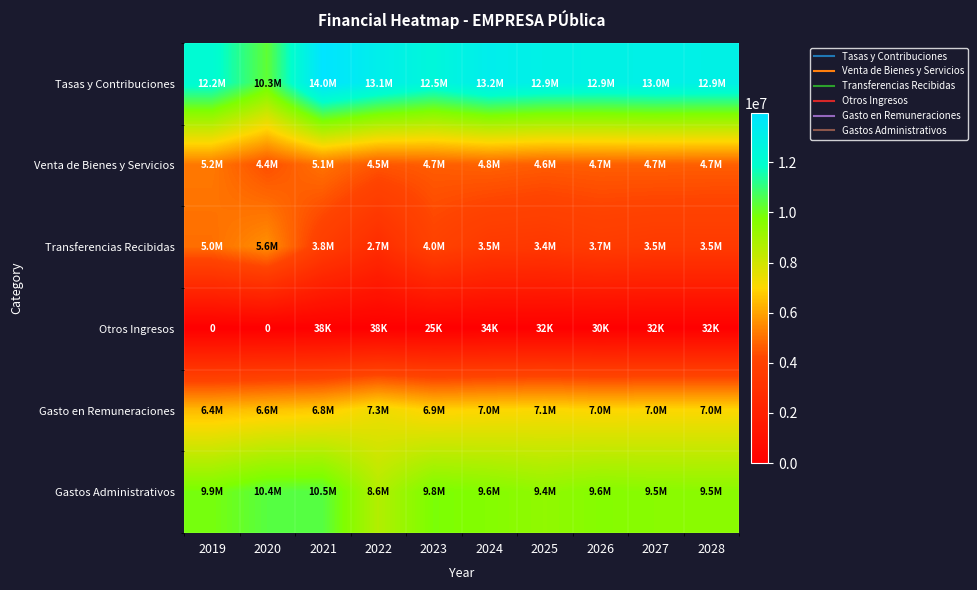

Where is Tasas y Contribuciones nearest to the value 12129376?

2019